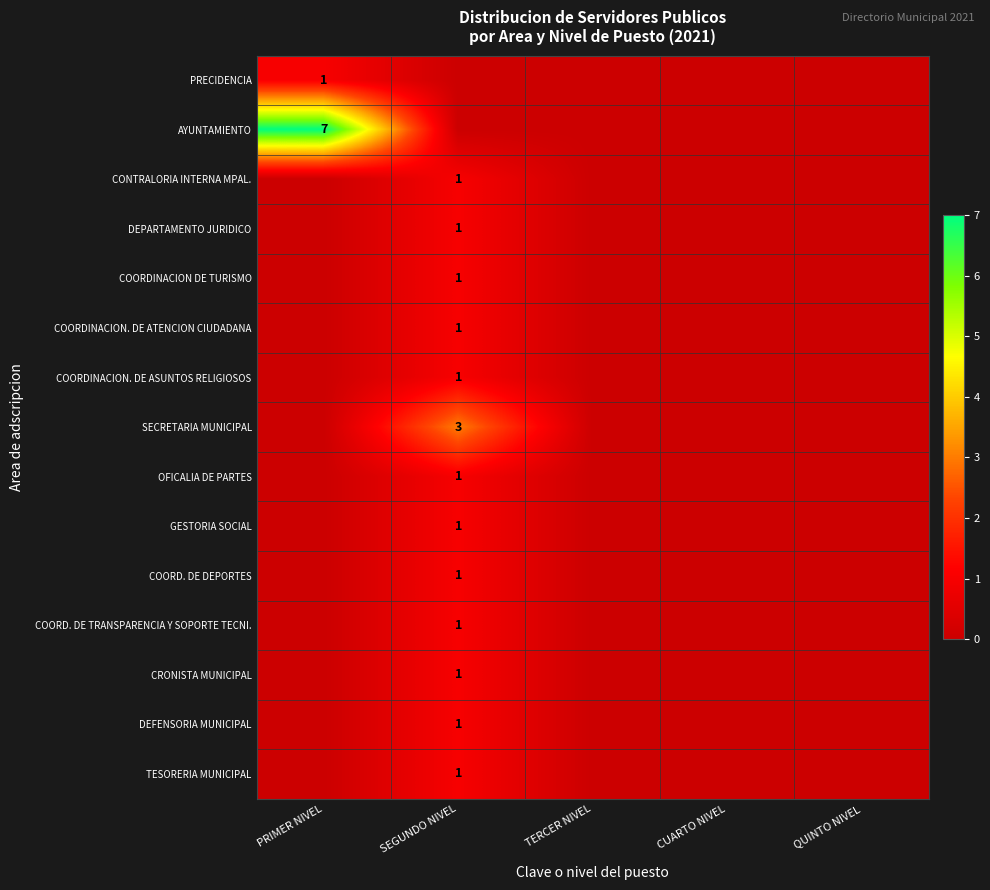

The DEPARTAMENTO JURIDICO series shows 0 at SEGUNDO NIVEL. True or false?

False